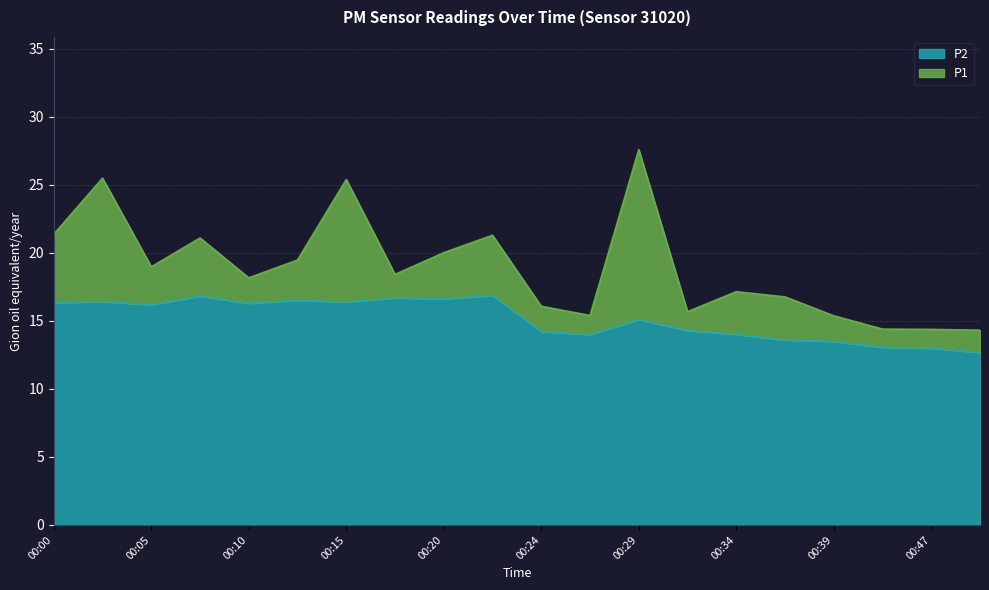

At which label is P1 closest to 20?

00:20